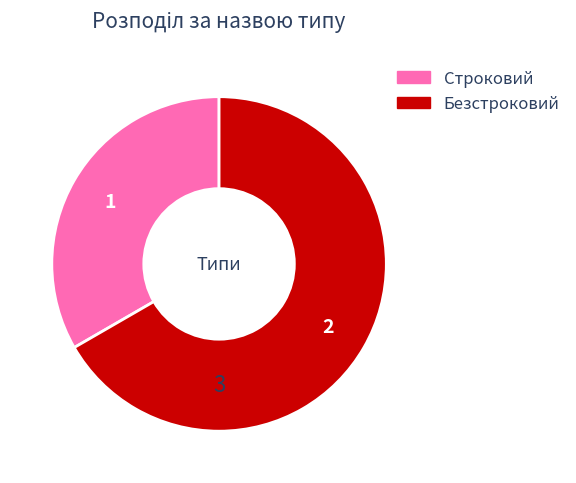

Which category accounts for the majority?

Безстроковий